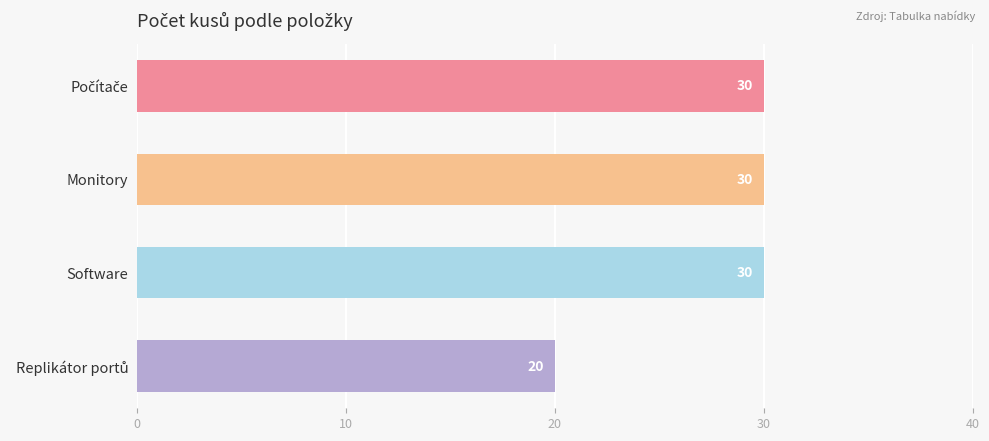

What is the difference between the maximum and minimum values?

10